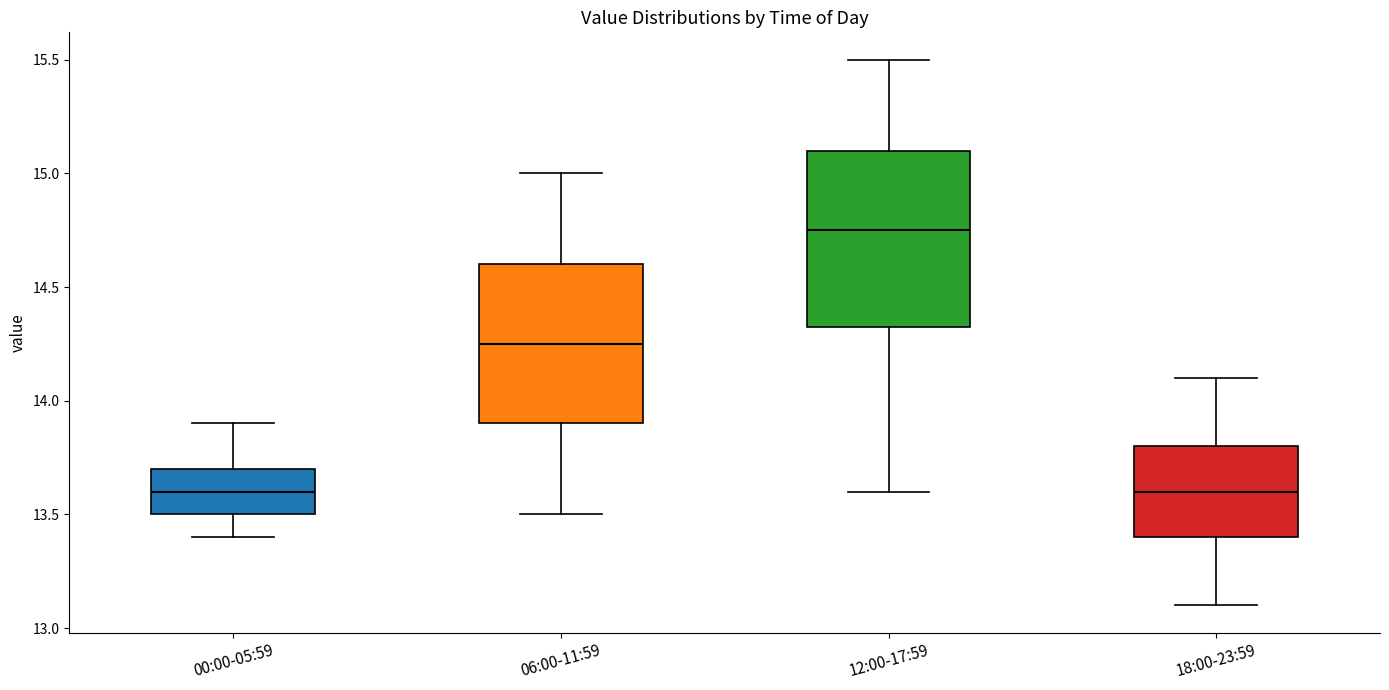

Reading left to right, transcribe this box plot: for each box, give where its median line is, the range the box spans, and where its two whiskers end, as read against the y-axis. The values are not printed on the chart, so give them approximately, as read against the axis.

00:00-05:59: median 13.60, box 13.50 to 13.70, whiskers 13.40 to 13.90
06:00-11:59: median 14.25, box 13.90 to 14.60, whiskers 13.50 to 15.00
12:00-17:59: median 14.75, box 14.35 to 15.10, whiskers 13.60 to 15.50
18:00-23:59: median 13.60, box 13.40 to 13.80, whiskers 13.10 to 14.10